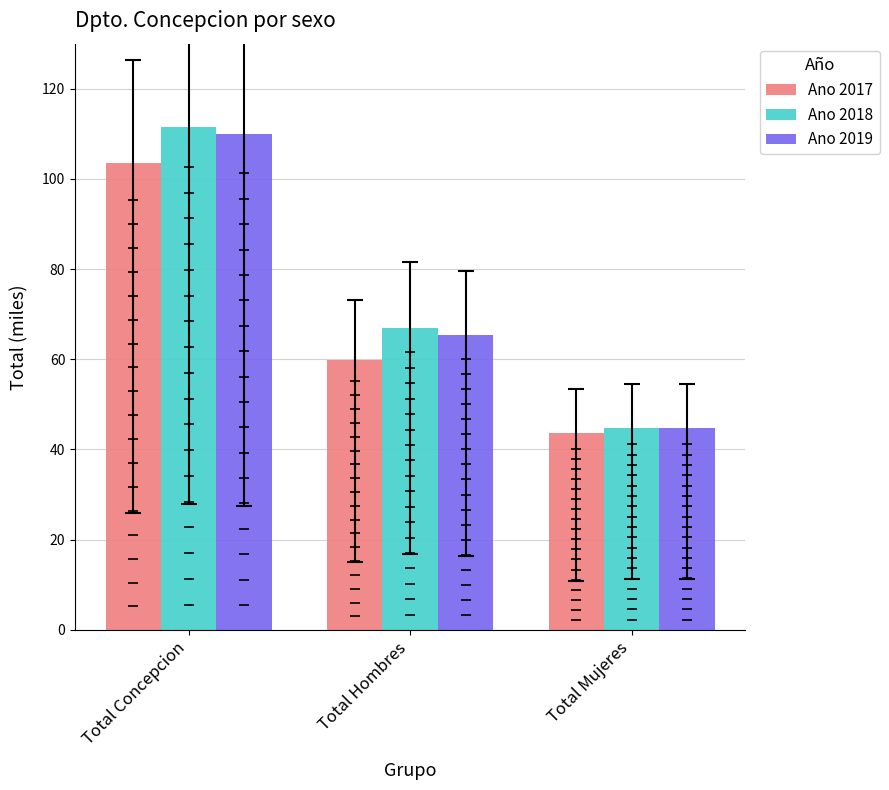

Which series contains the highest Y value?

Ano 2018